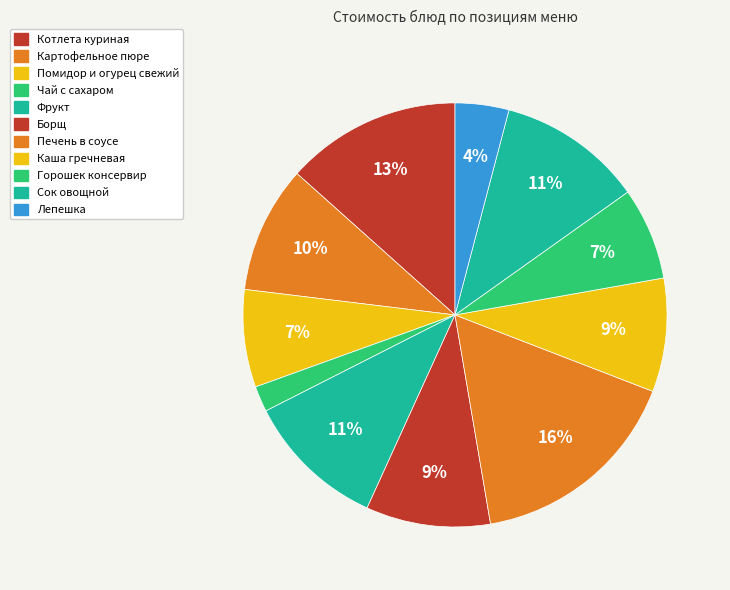

Rank the categories by value from highest to lowest.

Печень в соусе, Котлета куриная, Сок овощной, Фрукт, Картофельное пюре, Борщ, Каша гречневая, Помидор и огурец свежий, Горошек консервир, Лепешка, Чай с сахаром